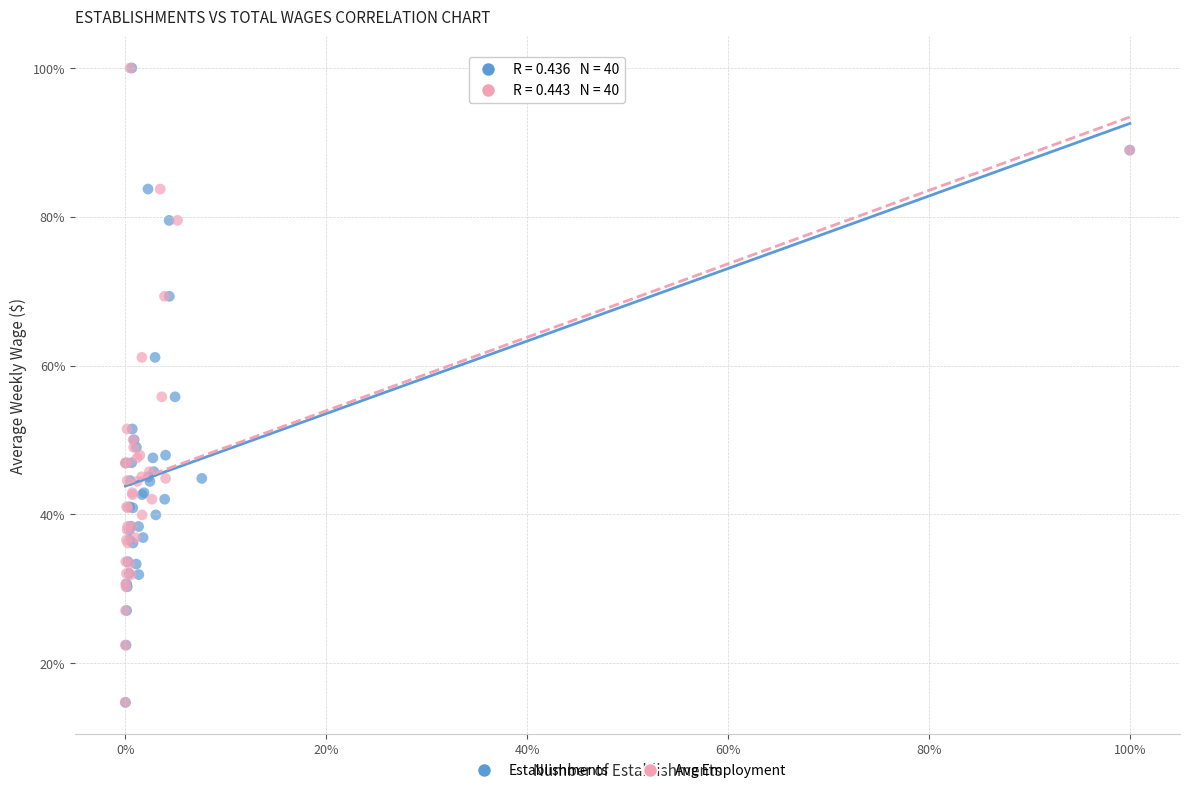

What are all the series names shown in the legend?

Establishments, Avg Employment